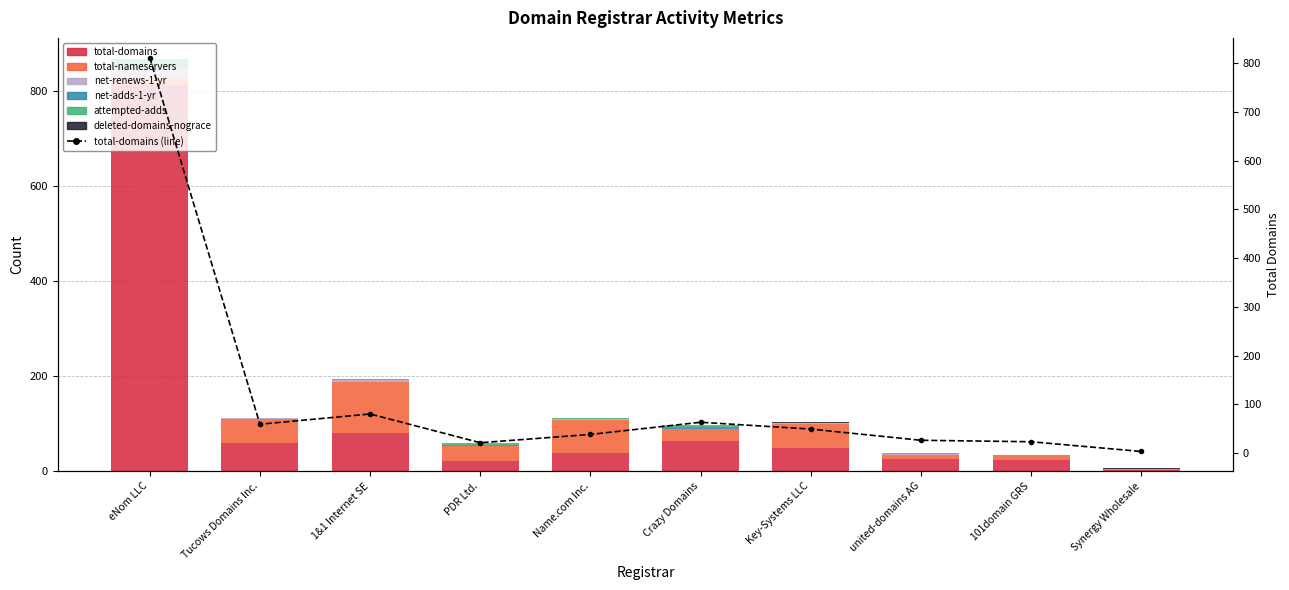

Rank the series at Name.com Inc. from highest to lowest value.

total-nameservers, total-domains, net-renews-1-yr, net-adds-1-yr, attempted-adds, deleted-domains-nograce